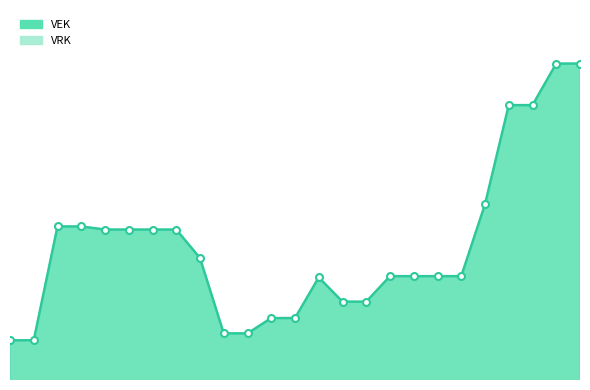

Where is the first local maximum for VEK_line?

13